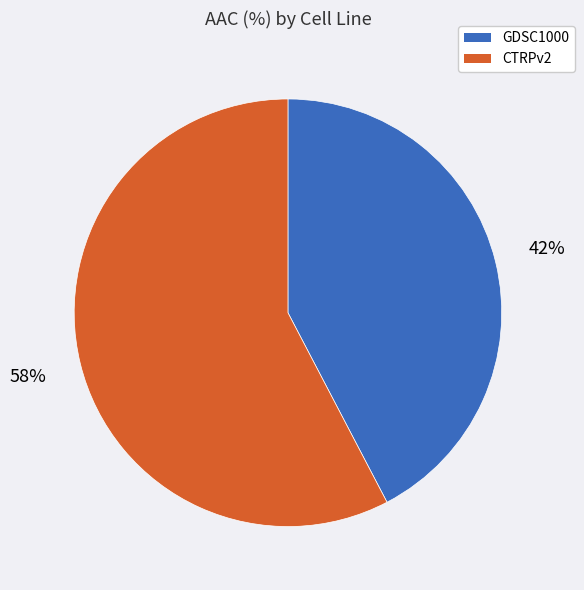

Is it true that CTRPv2 is 58% of the pie?

True